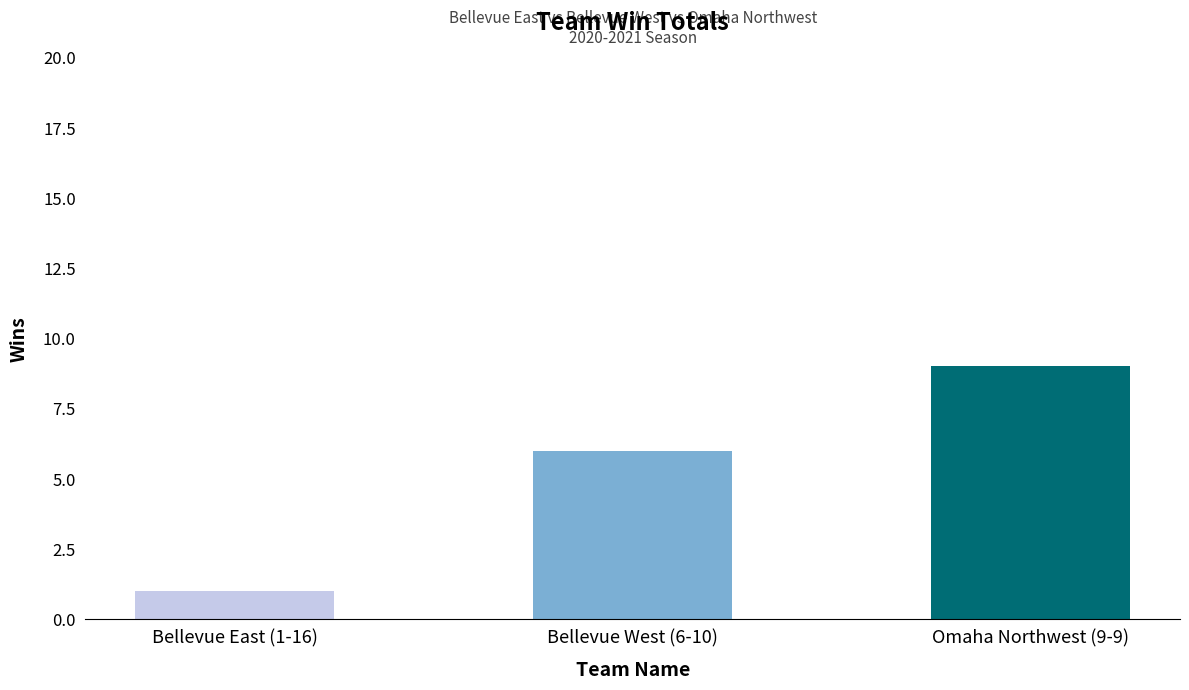

Which series has the largest range (max minus min)?

Bellevue East